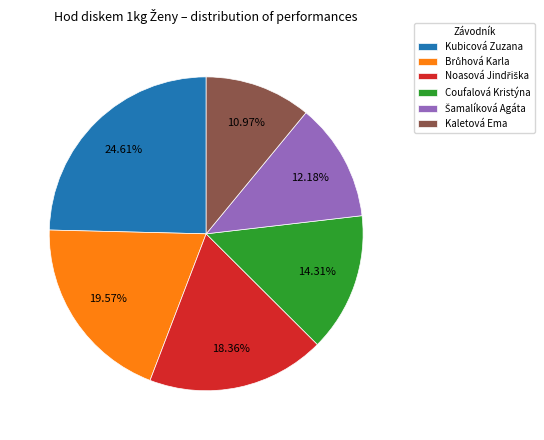

Which category has the smallest portion of the pie?

Kaletová Ema